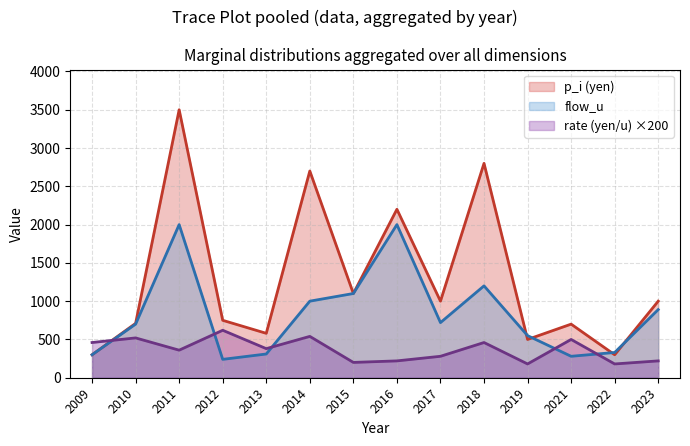

Which label corresponds to the largest value in the chart?

2011